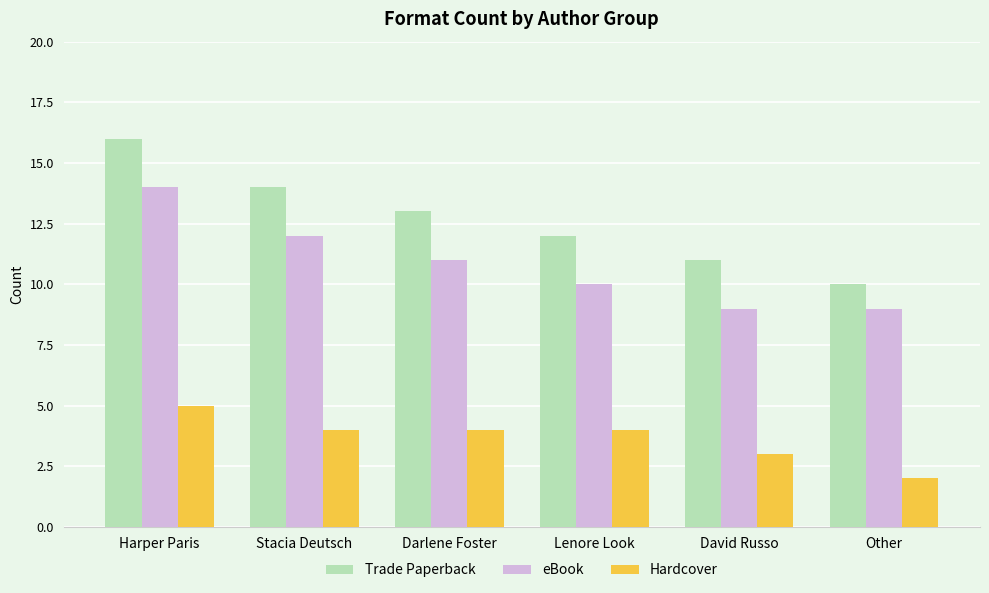

What is the value of the eBook bar at the 5th from the left?

9